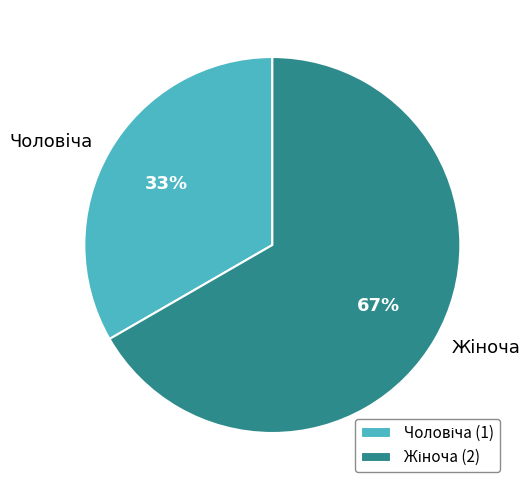

Is there a majority slice in this chart?

Yes